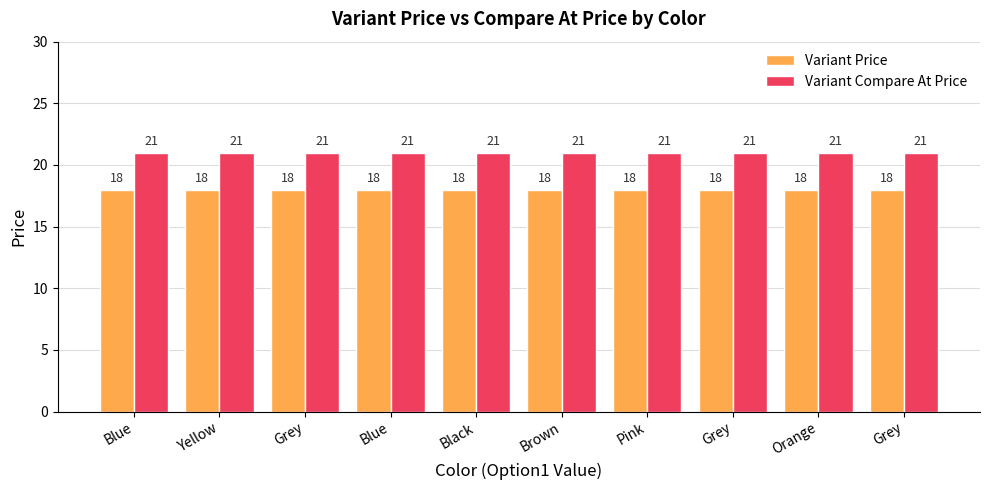

Are the bars horizontal?

No